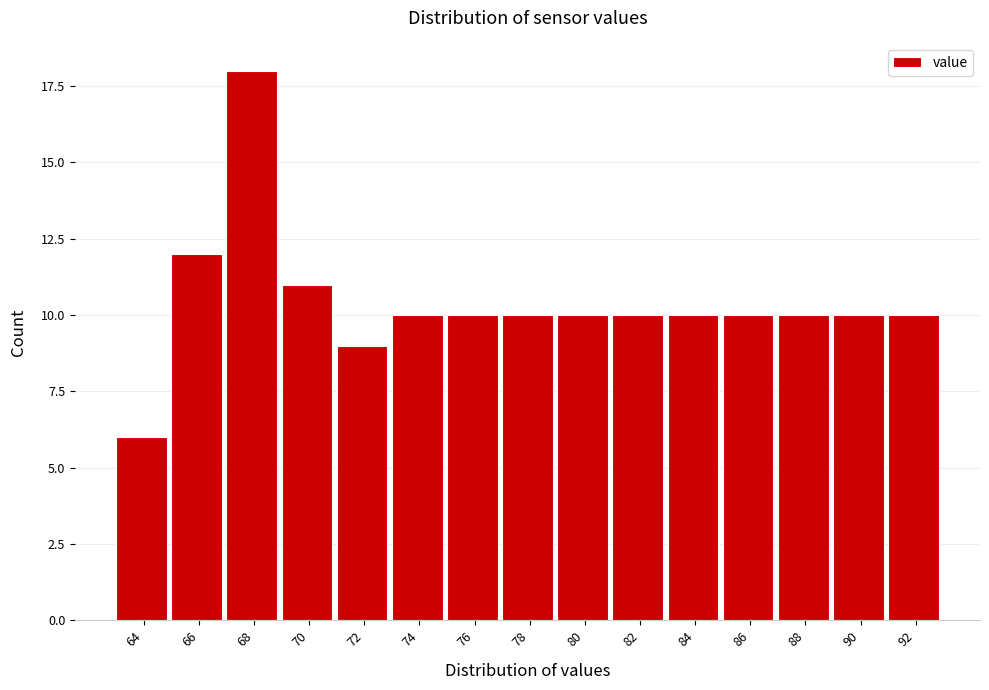

Reading left to right, what are all the values shown in this chart?

6	12	18	11	9	10	10	10	10	10	10	10	10	10	10